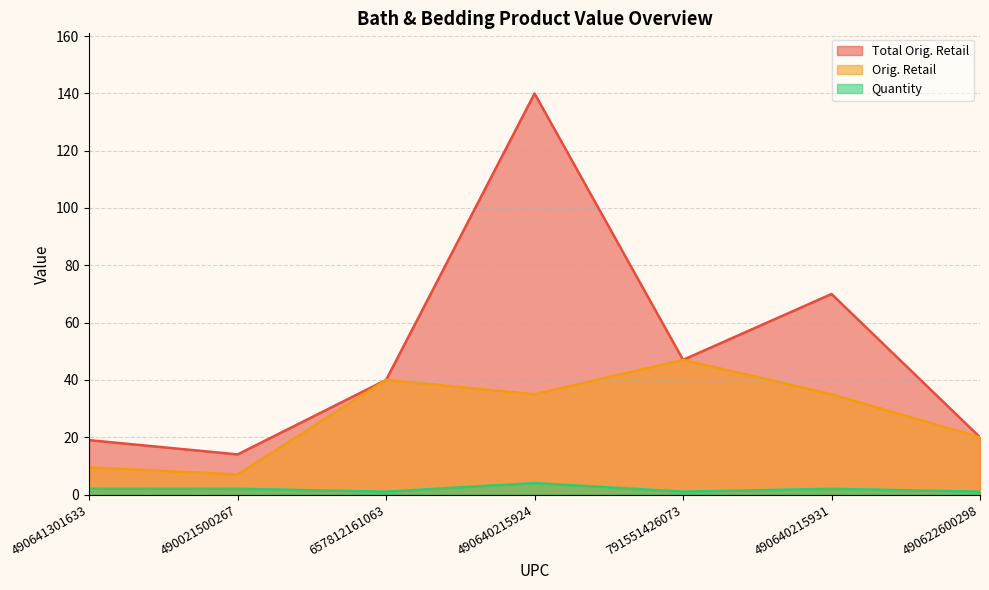

True or false: Quantity has a value of 1.0 at 791551426073.

True